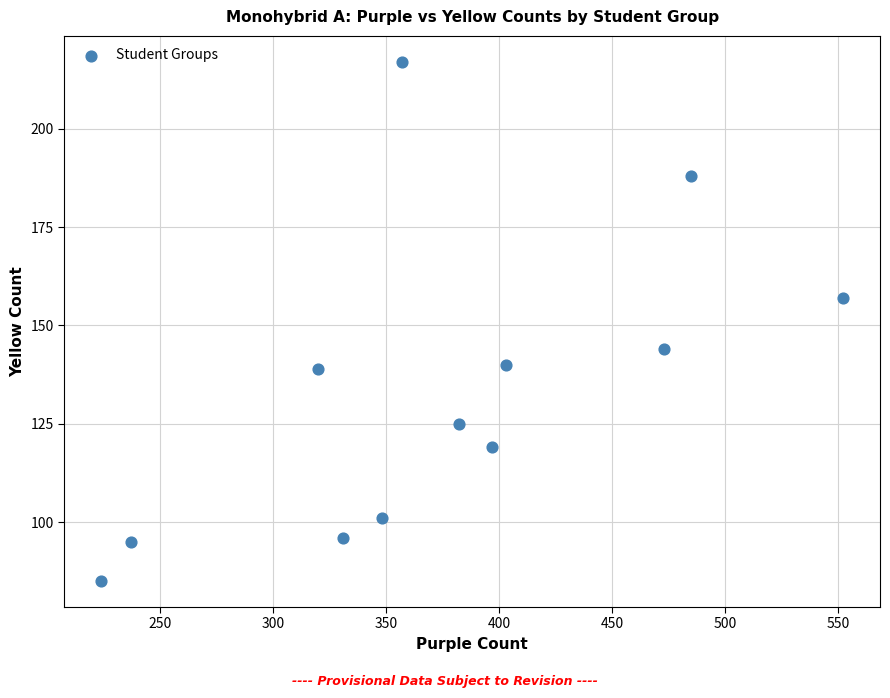

What is the range of Y values (max minus min)?

132